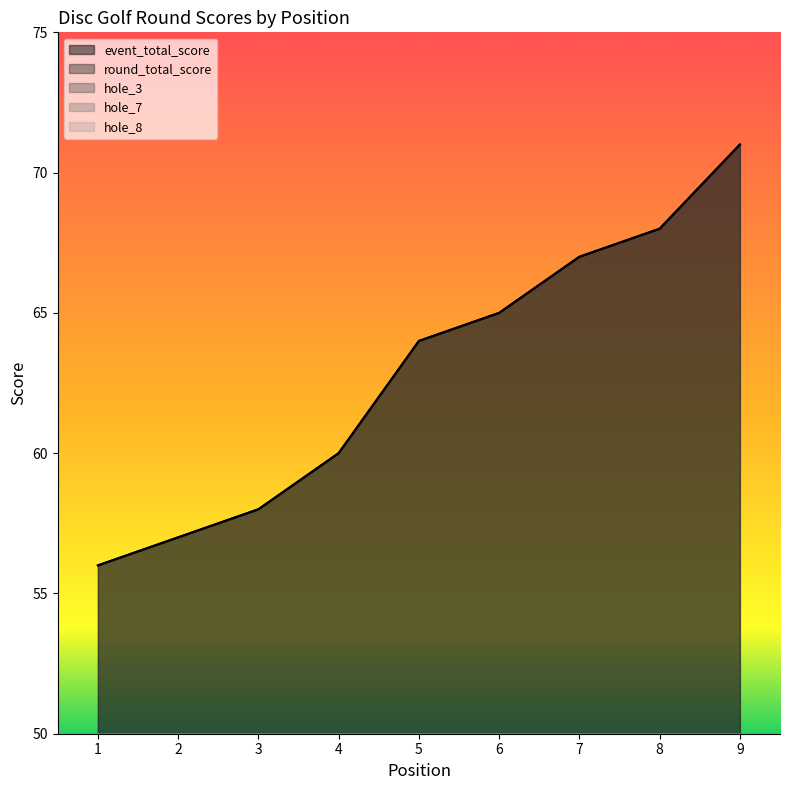

True or false: hole_3 has a value of 6 at 9.

True